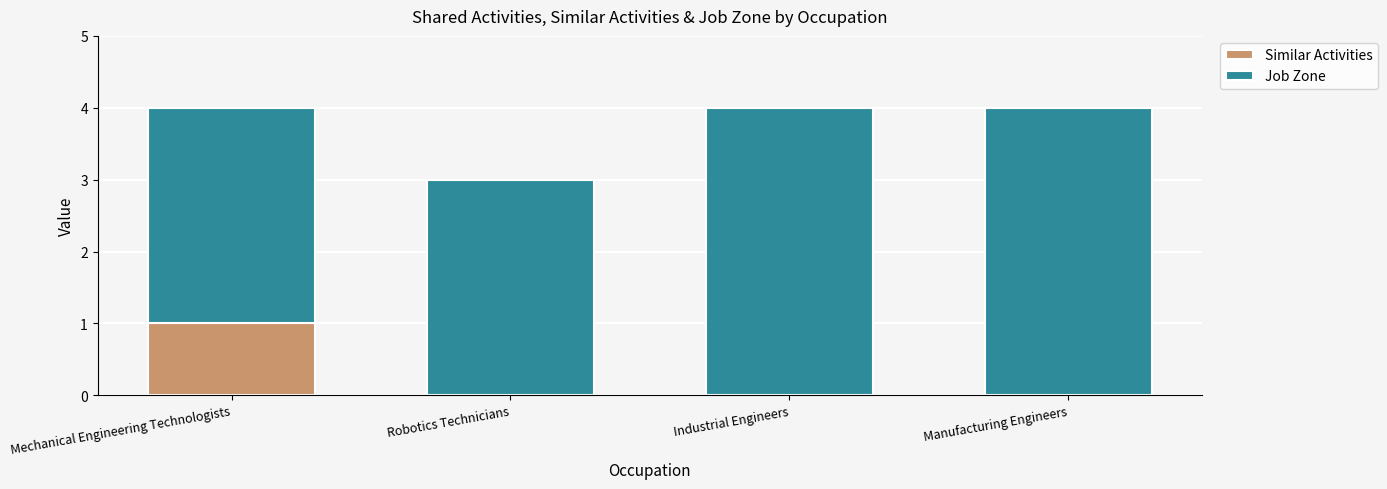

Count the number of categories in the chart.

4